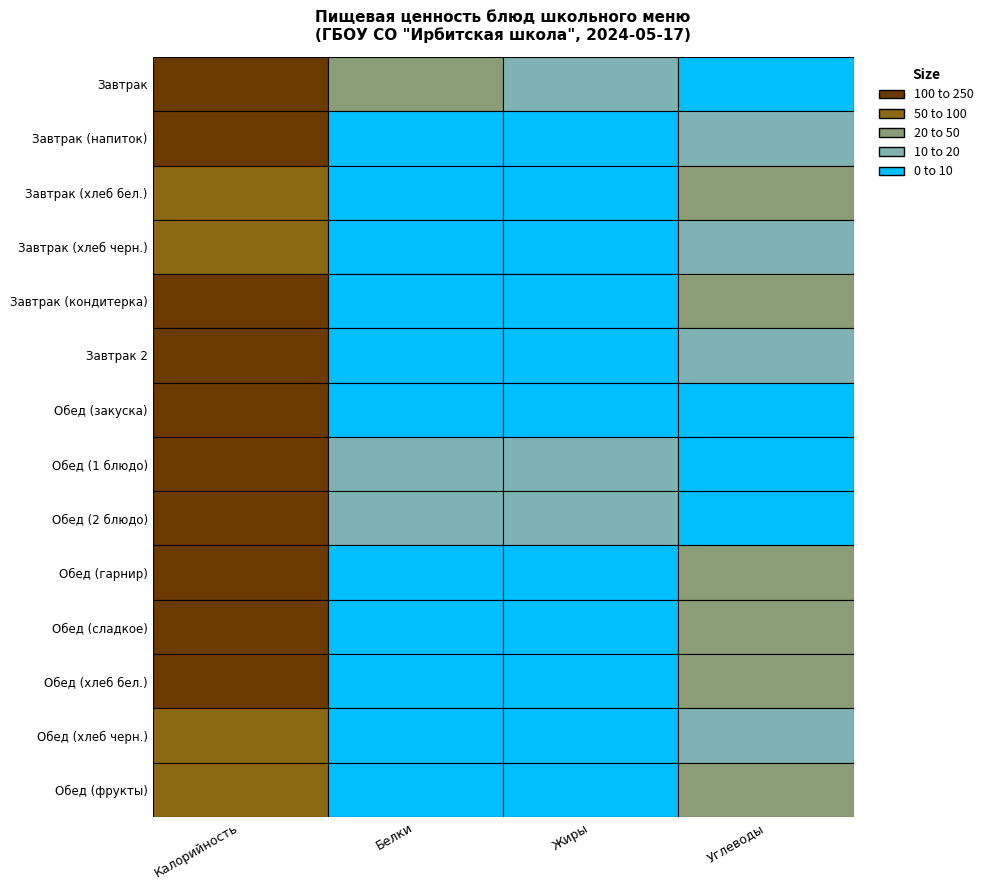

Reading left to right, transcribe all the data shown in this chart.

Завтрак: Калорийность=236	Белки=32	Жиры=10	Углеводы=5
Завтрак (напиток): Калорийность=106	Белки=6	Жиры=5	Углеводы=10
Завтрак (хлеб бел.): Калорийность=94	Белки=3	Жиры=0	Углеводы=20
Завтрак (хлеб черн.): Калорийность=52	Белки=2	Жиры=0	Углеводы=10
Завтрак (кондитерка): Калорийность=125	Белки=2	Жиры=3	Углеводы=22
Завтрак 2: Калорийность=104	Белки=3	Жиры=3	Углеводы=17
Обед (закуска): Калорийность=119	Белки=2	Жиры=9	Углеводы=8
Обед (1 блюдо): Калорийность=182	Белки=10	Жиры=12	Углеводы=9
Обед (2 блюдо): Калорийность=218	Белки=14	Жиры=16	Углеводы=3
Обед (гарнир): Калорийность=202	Белки=9	Жиры=8	Углеводы=37
Обед (сладкое): Калорийность=103	Белки=0	Жиры=0	Углеводы=25
Обед (хлеб бел.): Калорийность=117	Белки=4	Жиры=0	Углеводы=25
Обед (хлеб черн.): Калорийность=52	Белки=2	Жиры=0	Углеводы=10
Обед (фрукты): Калорийность=94	Белки=1	Жиры=1	Углеводы=20